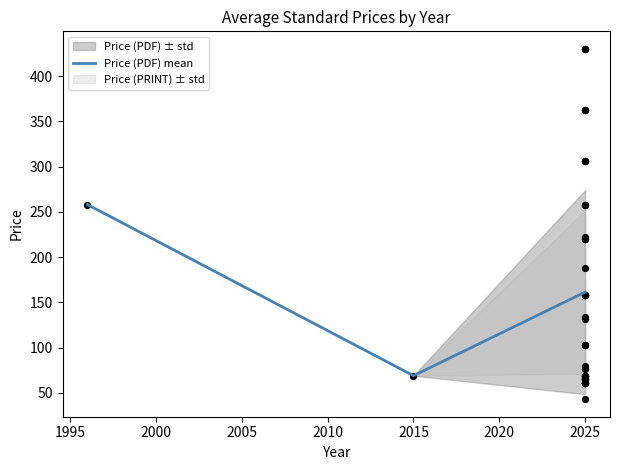

True or false: Price (PDF) mean has a value of 261.3 at 2025.

False